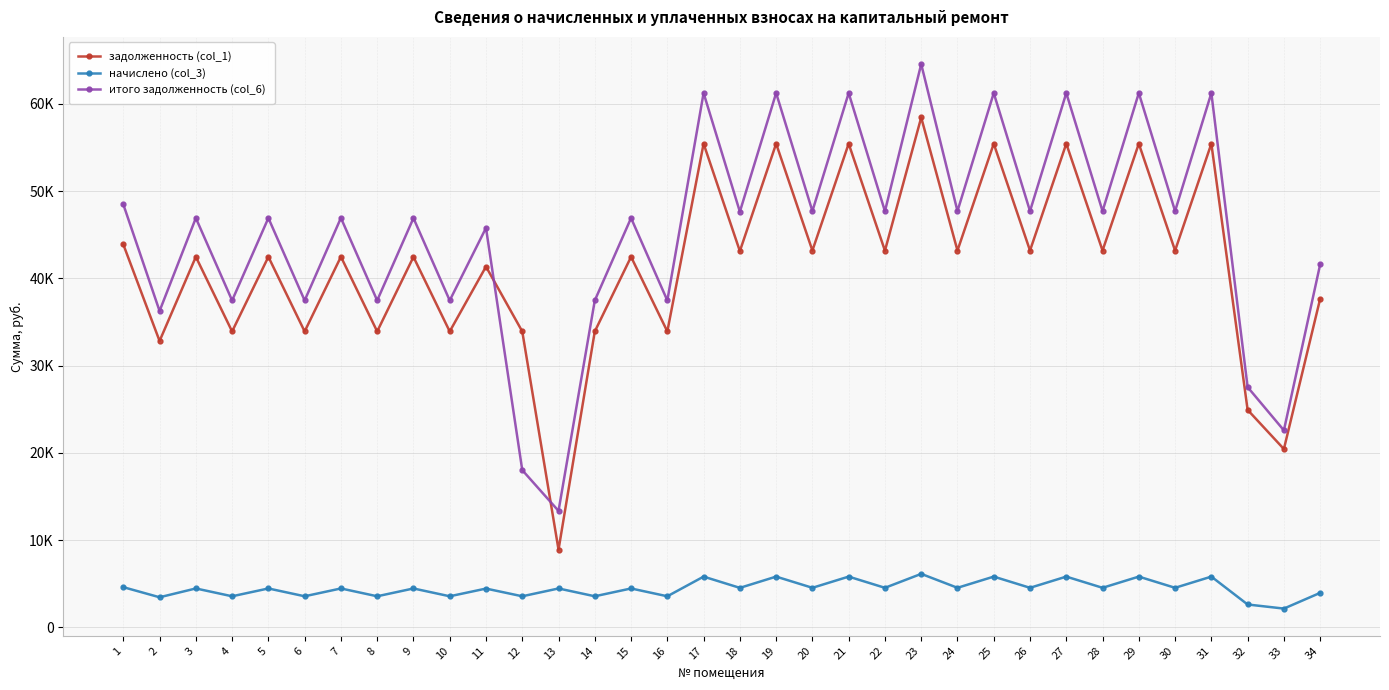

Reading right to left, transcribe all the data shown in this chart.

задолженность (col_1): 37652.0	20432.4	24921.7	55437.0	43184.4	55437.0	43184.4	55437.0	43184.4	55437.0	43184.4	58438.7	43171.2	55437.0	43184.4	55437.0	43119.5	55437.0	33910.2	42466.3	33910.2	8892.8	33913.3	41346.5	33910.2	42456.6	33910.2	42475.9	33910.2	42466.3	33910.2	42466.3	32818.6	43885.9
начислено (col_3): 3943.3	2139.8	2610.0	5805.8	4522.6	5805.8	4522.6	5805.8	4522.6	5805.8	4522.6	6120.2	4521.2	5805.8	4522.6	5805.8	4515.8	5805.8	3551.3	4447.4	3551.3	4446.4	3551.7	4433.8	3551.3	4446.4	3551.3	4448.5	3551.3	4447.4	3551.3	4447.4	3437.0	4596.1
итого задолженность (col_6): 41595.3	22572.2	27531.7	61242.8	47707.0	61242.8	47707.0	61242.8	47707.0	61242.8	47707.0	64558.9	47692.4	61242.8	47707.0	61242.8	47635.3	61242.8	37461.5	46913.8	37461.5	13339.3	18015.3	45780.3	37461.5	46903.0	37461.5	46924.4	37461.5	46913.8	37461.5	46913.8	36255.6	48482.0